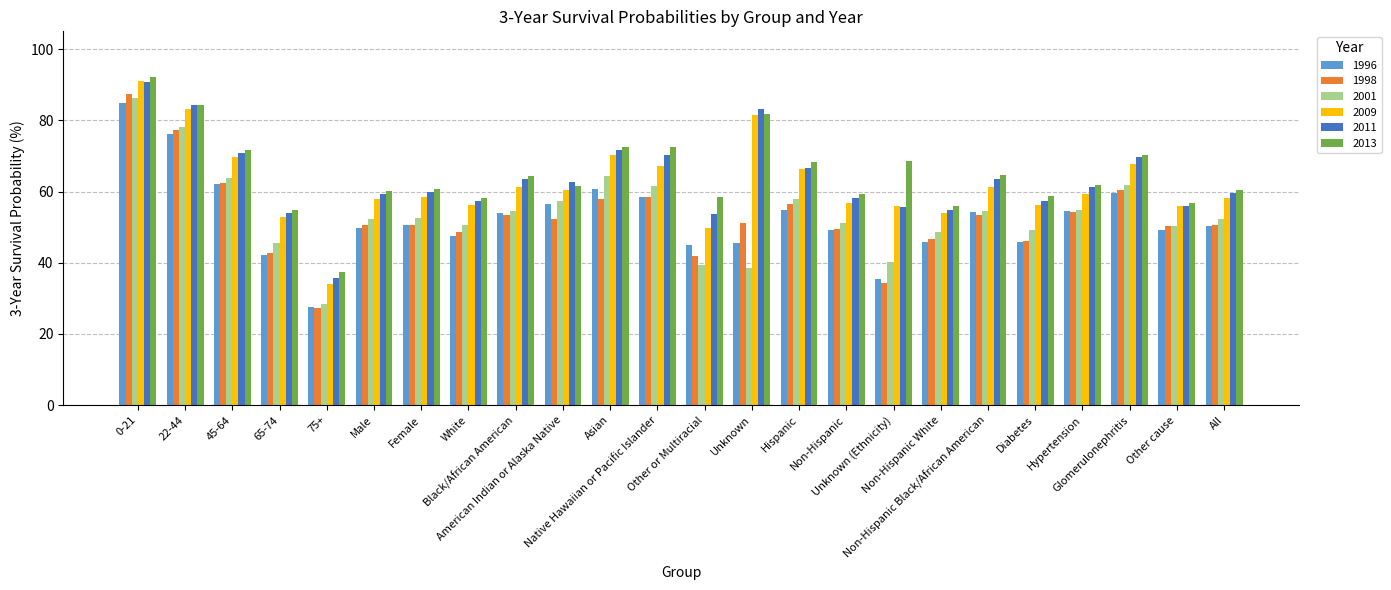

What is the difference between the maximum and minimum values in the 2009 series?

57.0